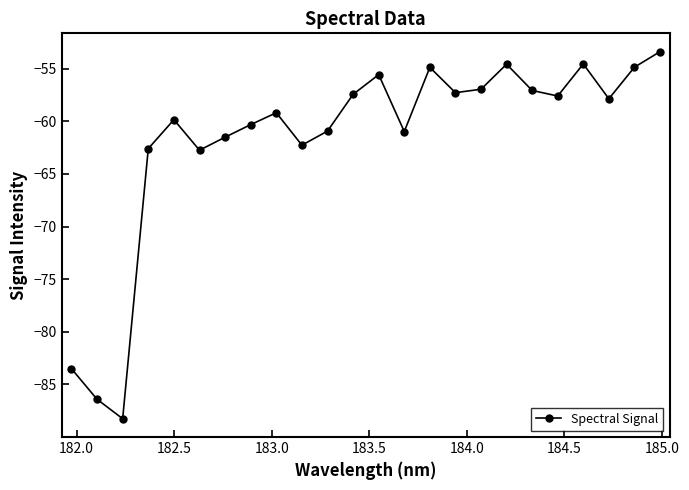

True or false: there are more than 2 points higher than both neighbors.

True